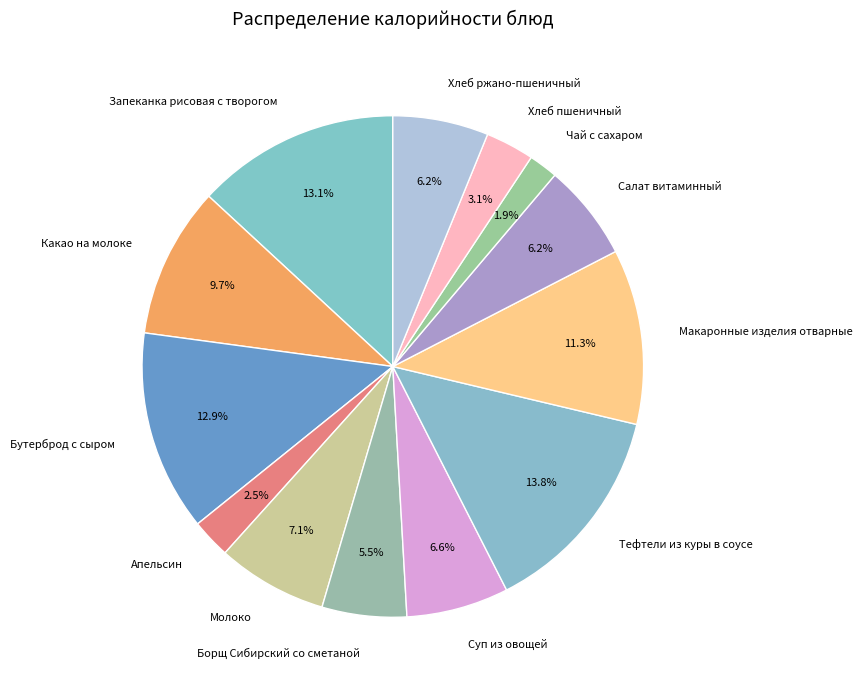

What is the ratio of the value at Хлеб ржано-пшеничный to the value at Салат витаминный?

1.0